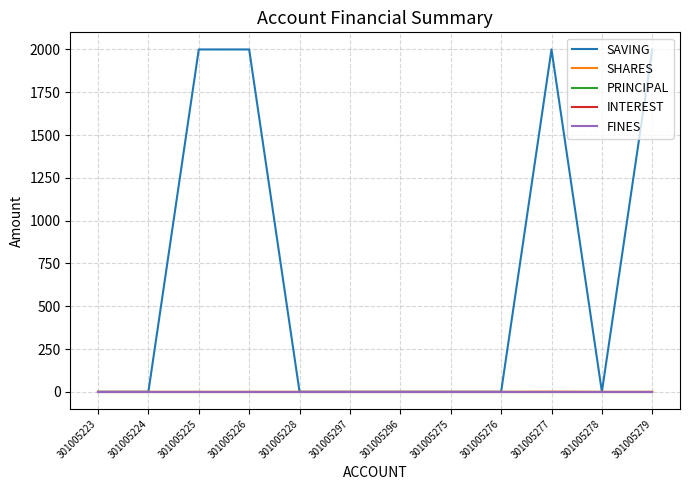

What position from the left is 301005277?

10